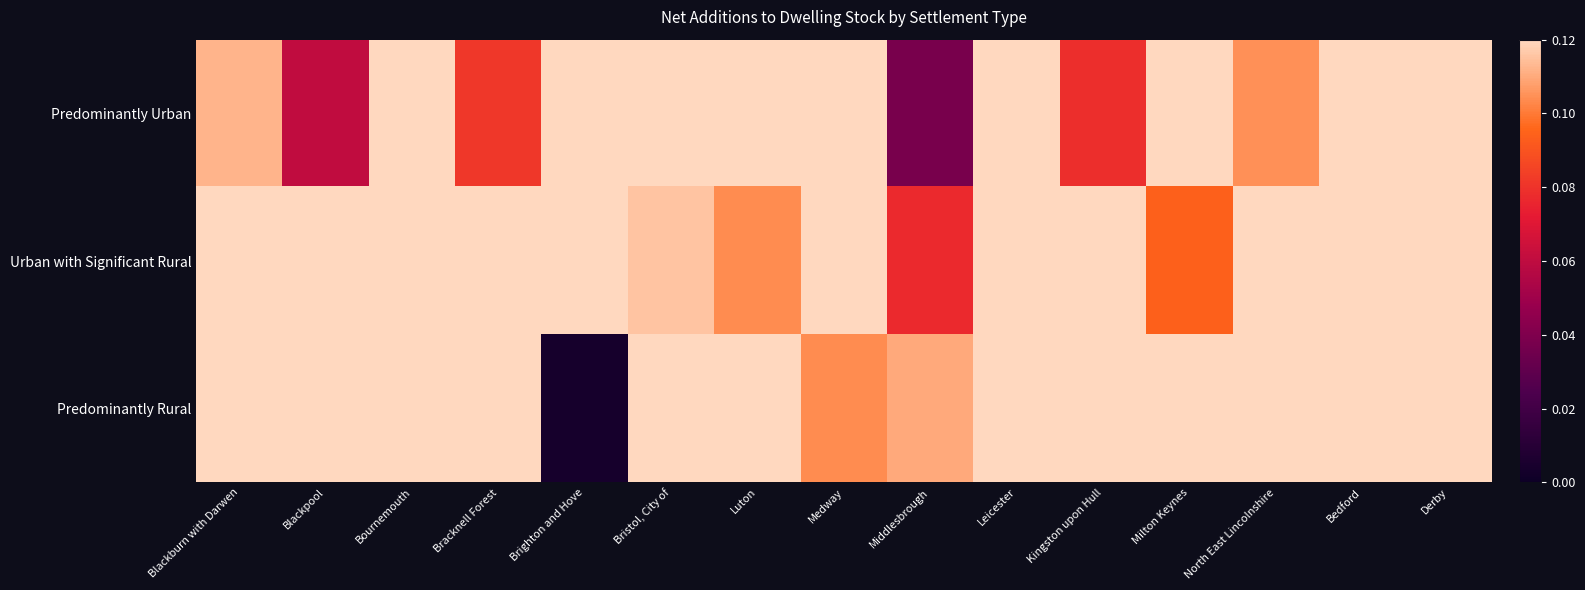

What is the total value across all series at Luton?

0.6